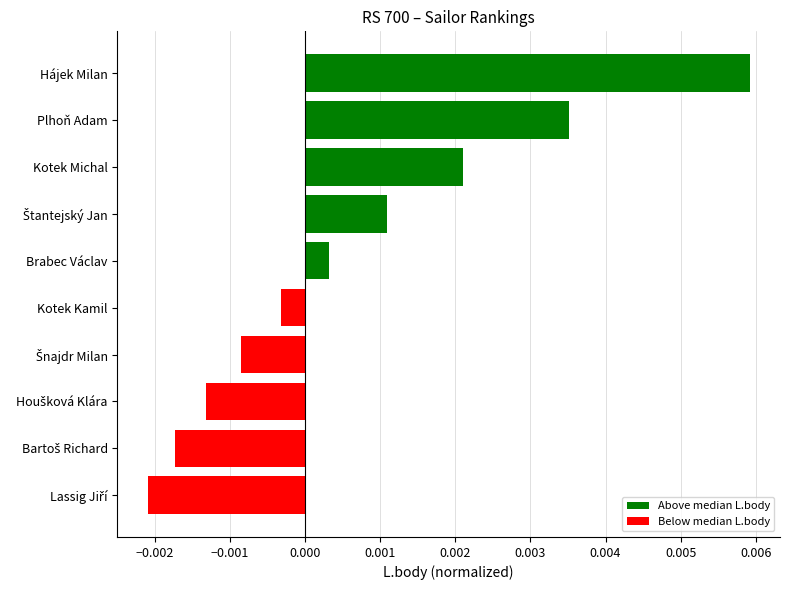

What position from the top is Hájek Milan?

1